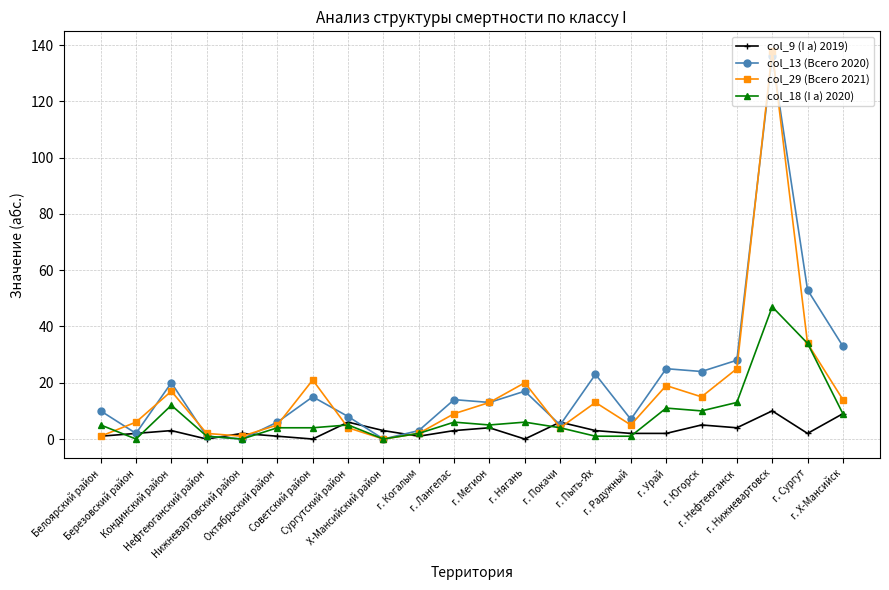

What is the greatest value displayed?

138